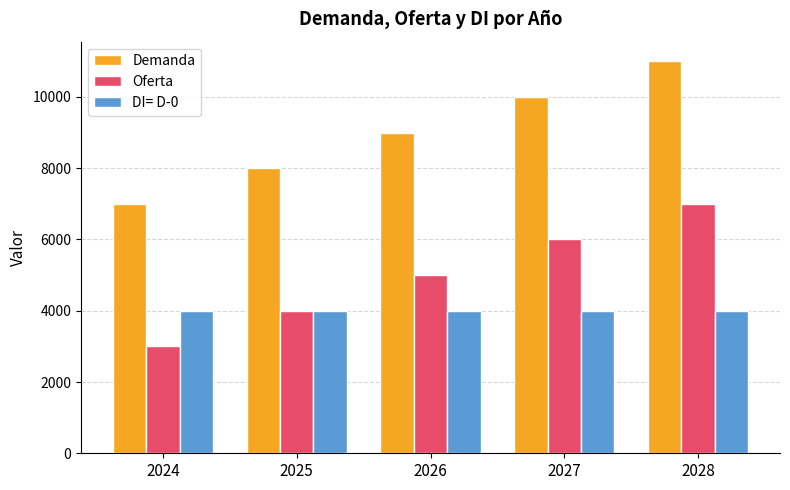

Reading left to right, list all the values displayed in this chart.

Demanda: 2024=7000	2025=8000	2026=9000	2027=10000	2028=11000
Oferta: 2024=3000	2025=4000	2026=5000	2027=6000	2028=7000
DI= D-0: 2024=4000	2025=4000	2026=4000	2027=4000	2028=4000